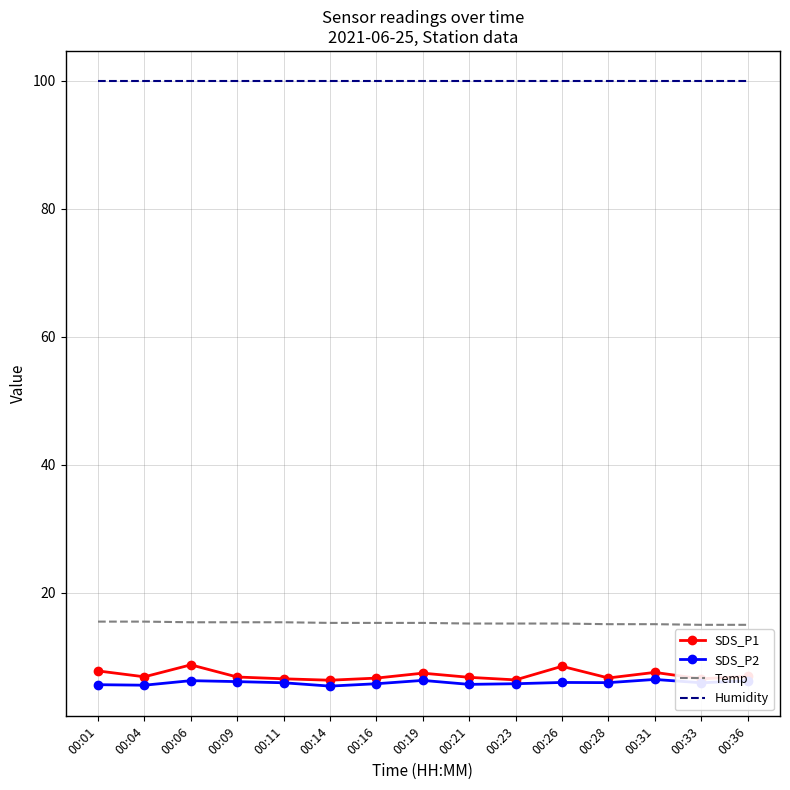

At how many categories does at least one series exceed 15?

15